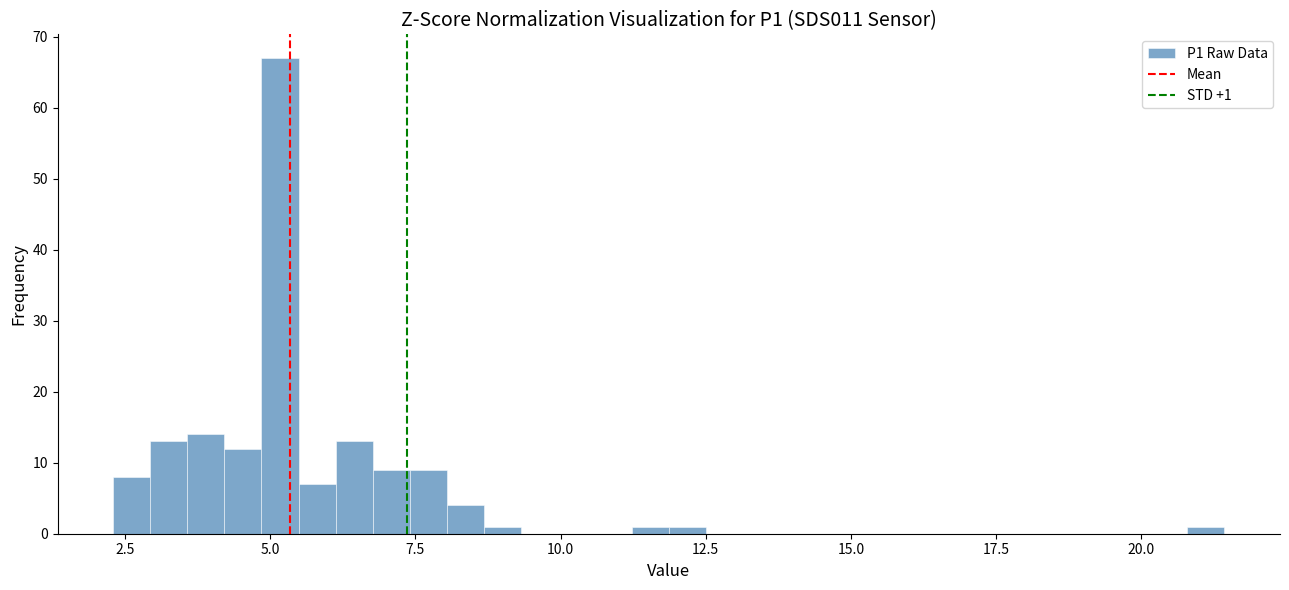

Read against the x-axis, roughly where is the centre of the tallest bar?

5.0